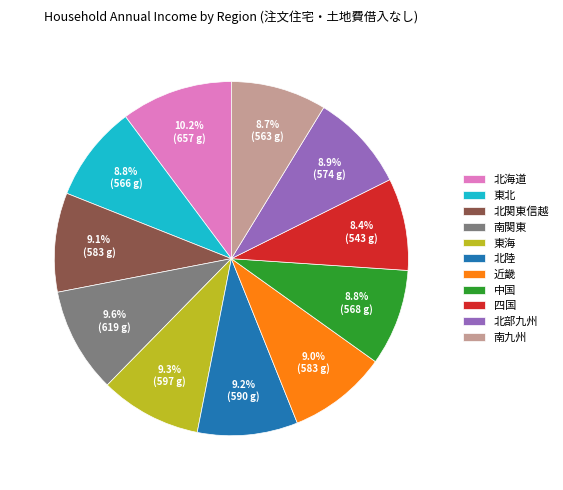

What is the total percentage of 北部九州 and 四国?

17.3%